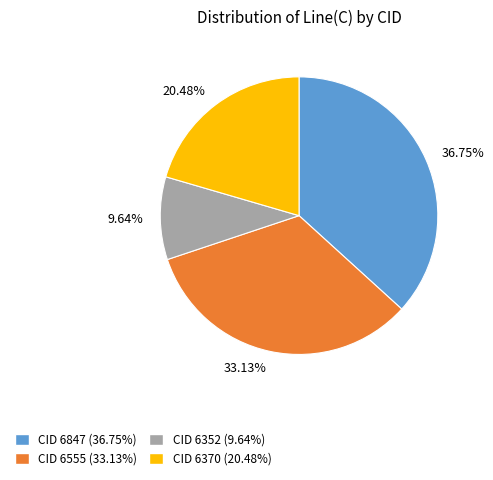

Is there a majority slice in this chart?

No